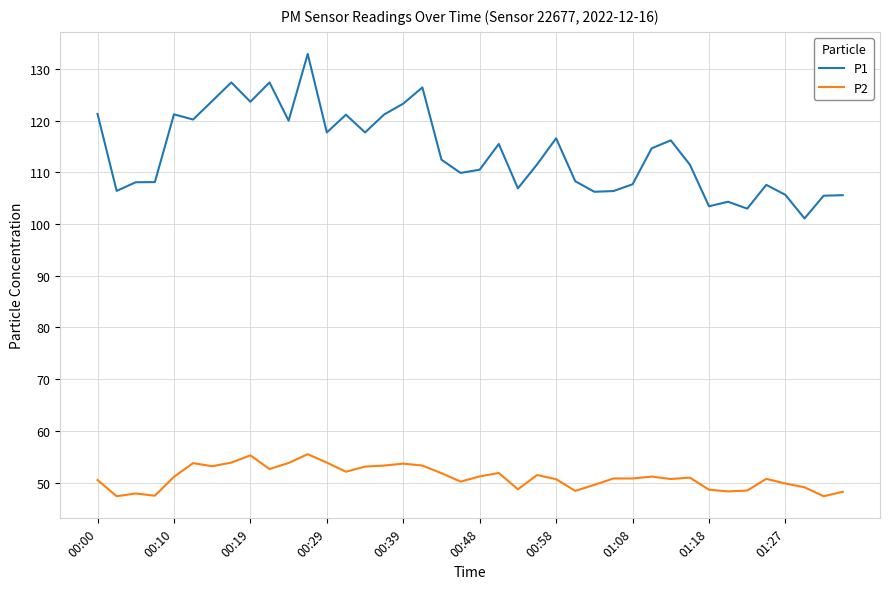

What are all the series names shown in the legend?

P1, P2